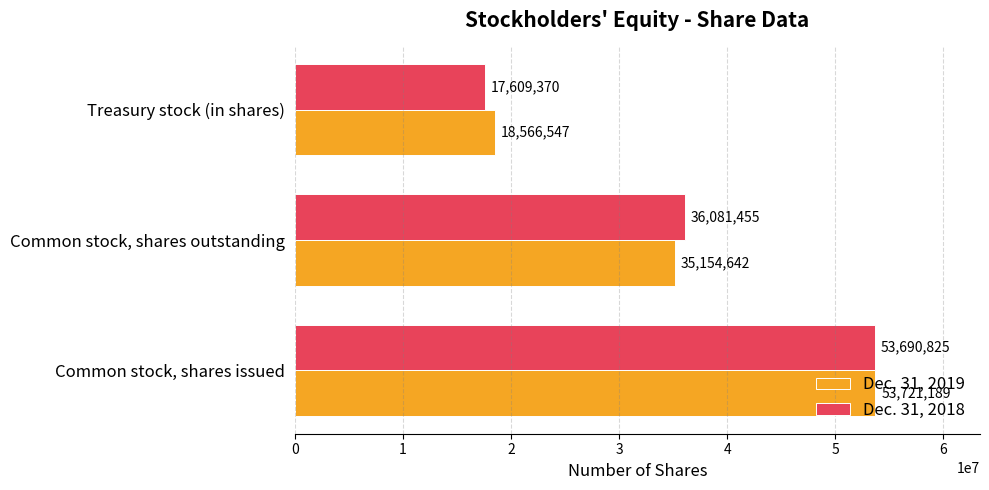

The value of Dec. 31, 2019 at Treasury stock (in shares) is 10863360. True or false?

False